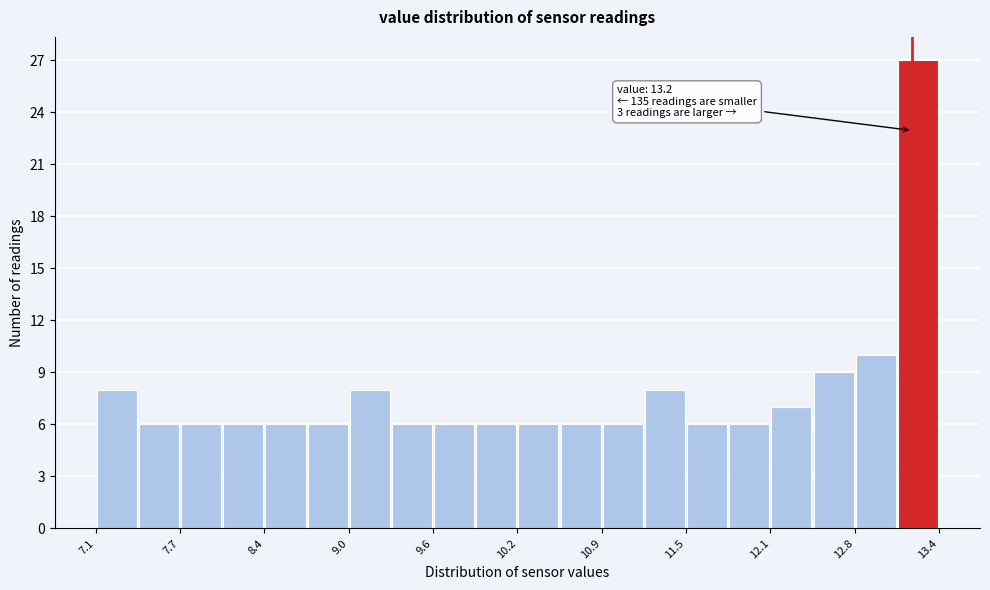

Around what value on the x-axis is the tallest bar? Give the approximate position of its centre, as read against the axis.

13.2